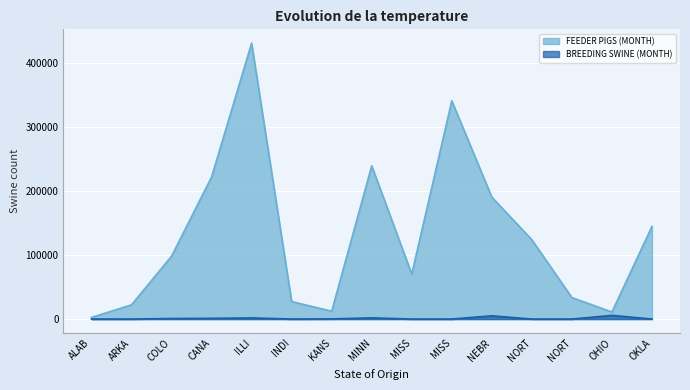

Which label corresponds to the largest value in the chart?

ILLI